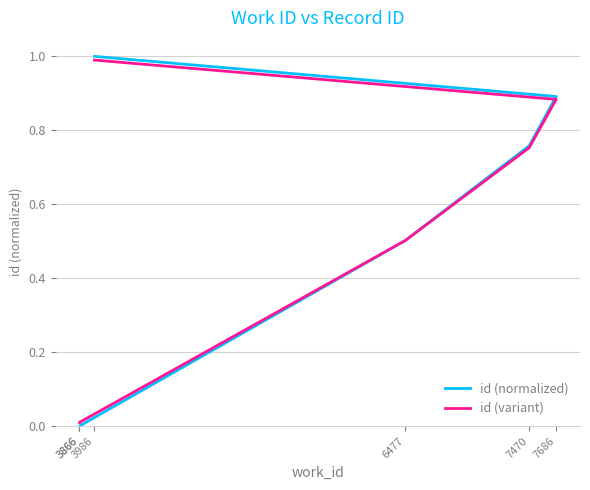

Which category has the highest value across all series?

3986